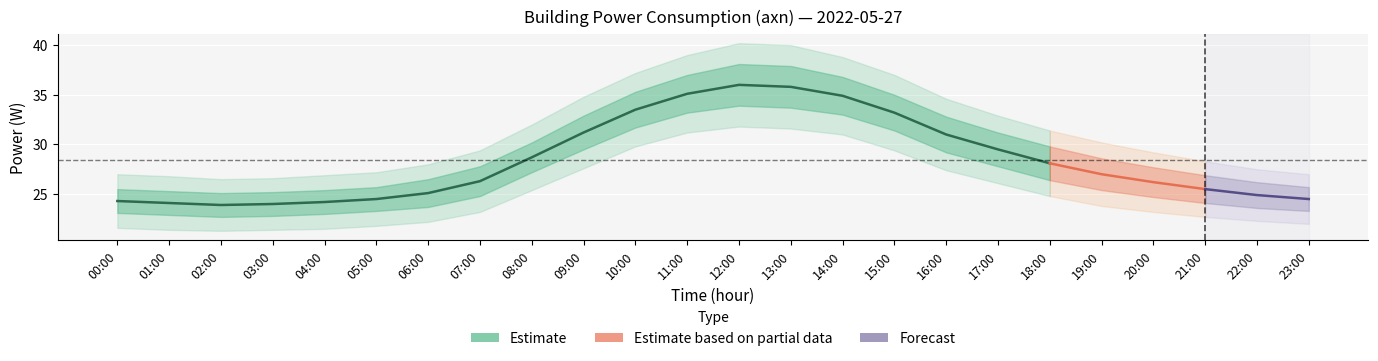

Read the axn_lower2 value at 16:00.

27.4